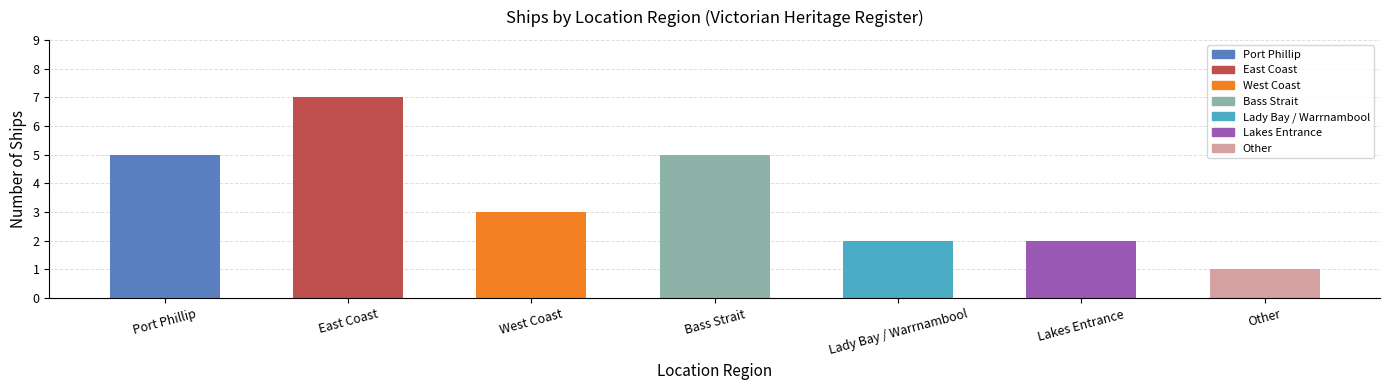

How many data points are less than 3?

3